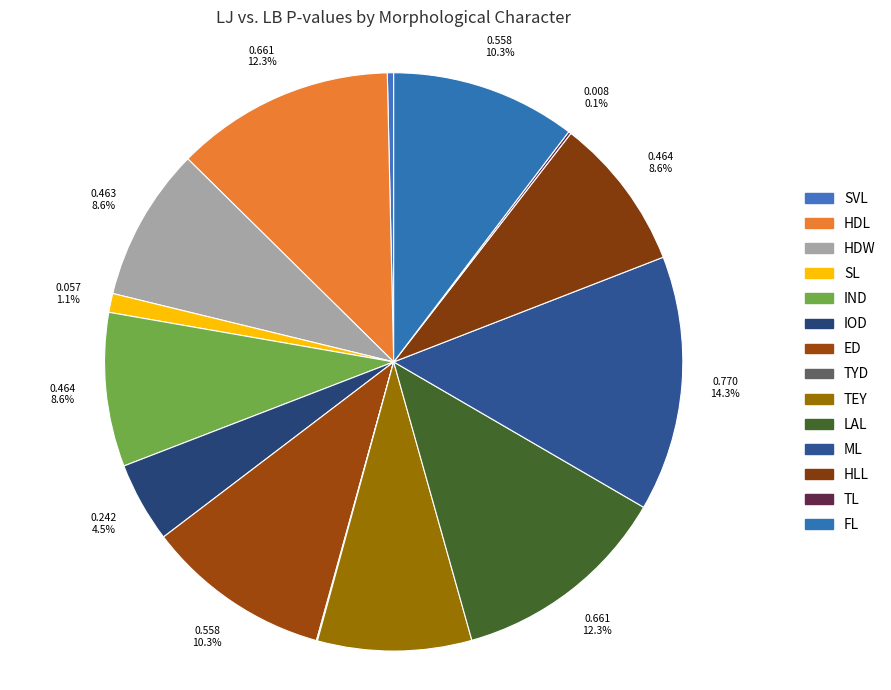

Combined, do TL and IOD account for over 50%?

No